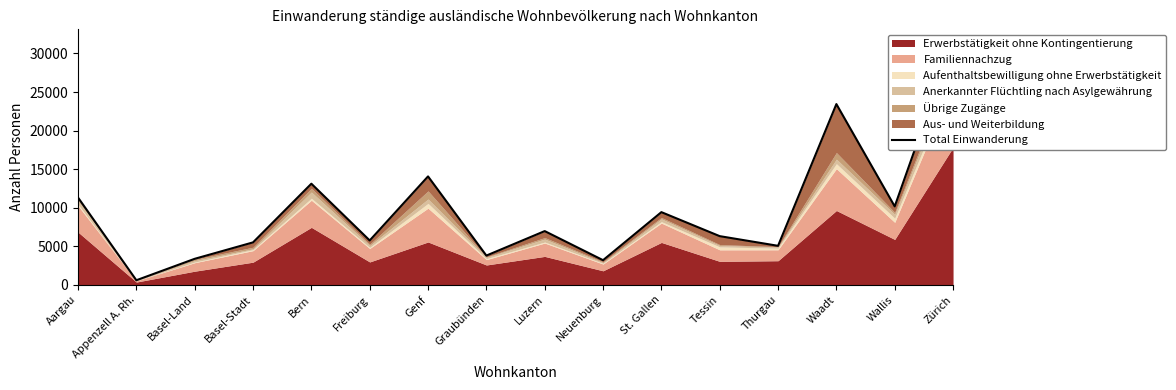

The value at Neuenburg is 3201. True or false?

True